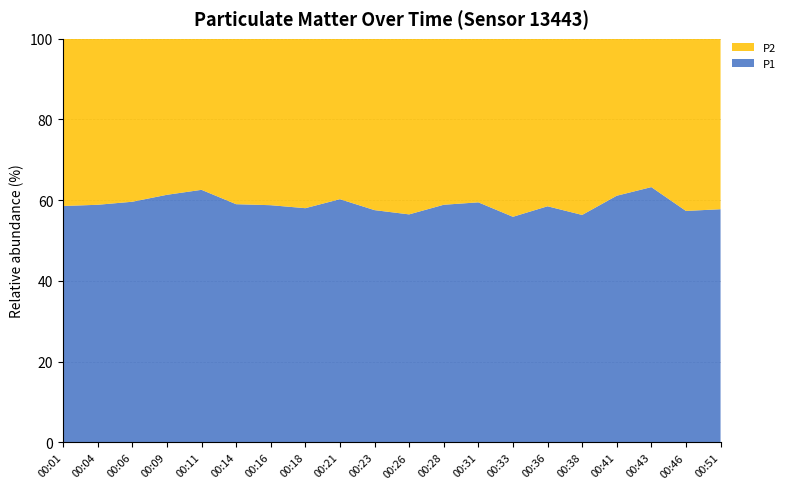

What is the total value across all series at 00:46?

100.0